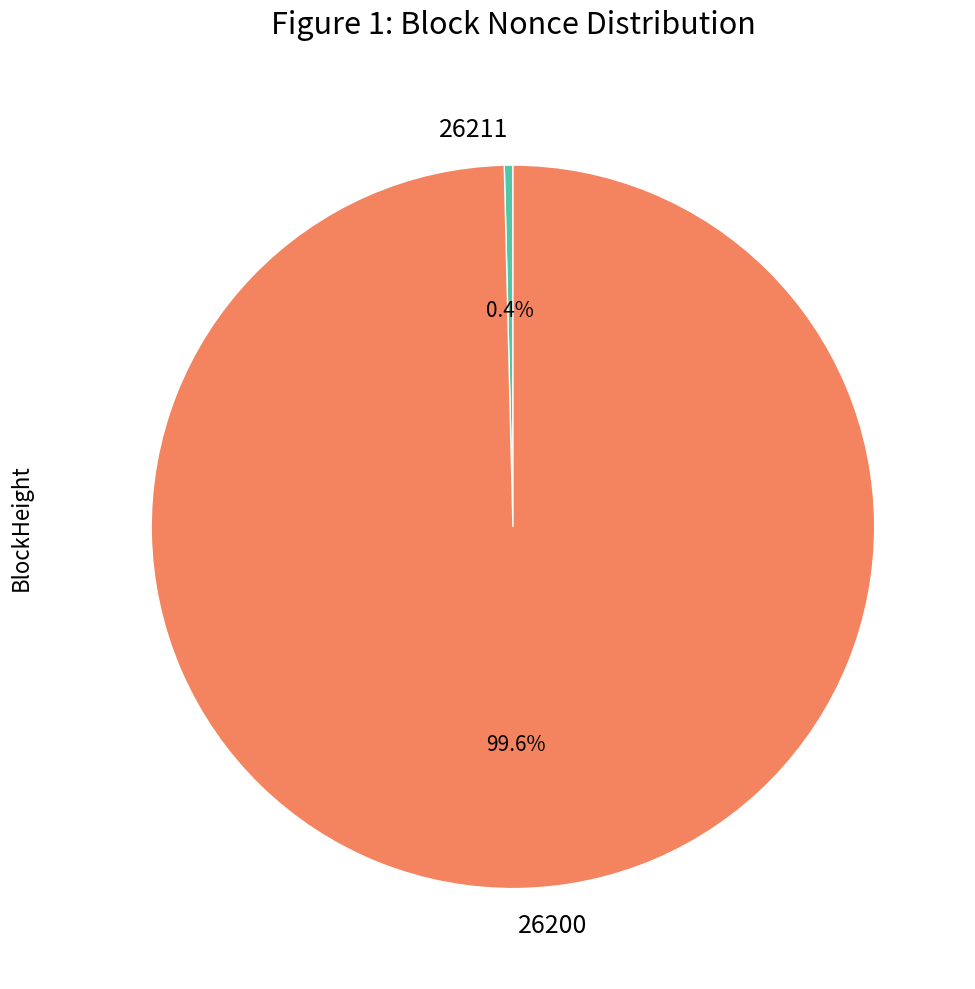

Which slice is the largest?

26200